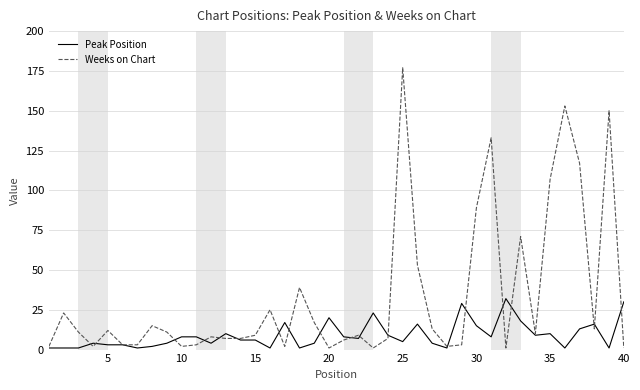

List the series in order of their overall mean, highest first.

Weeks on Chart, Peak Position